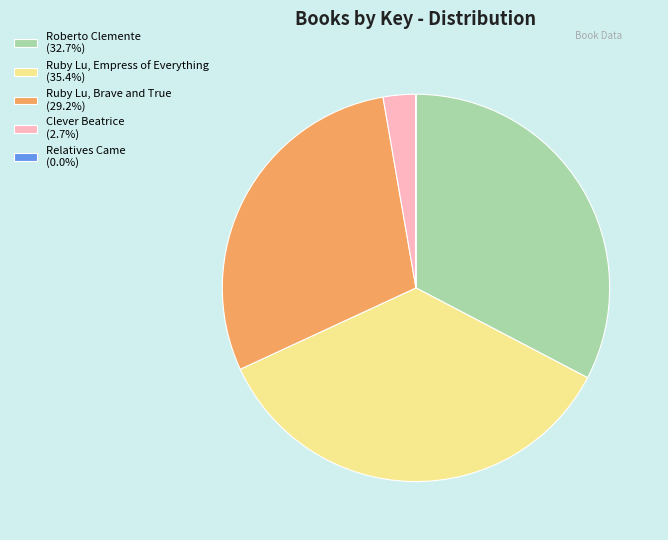

What is the ratio of the value at Ruby Lu, Empress of Everything (35.4%) to the value at Ruby Lu, Brave and True (29.2%)?

1.2